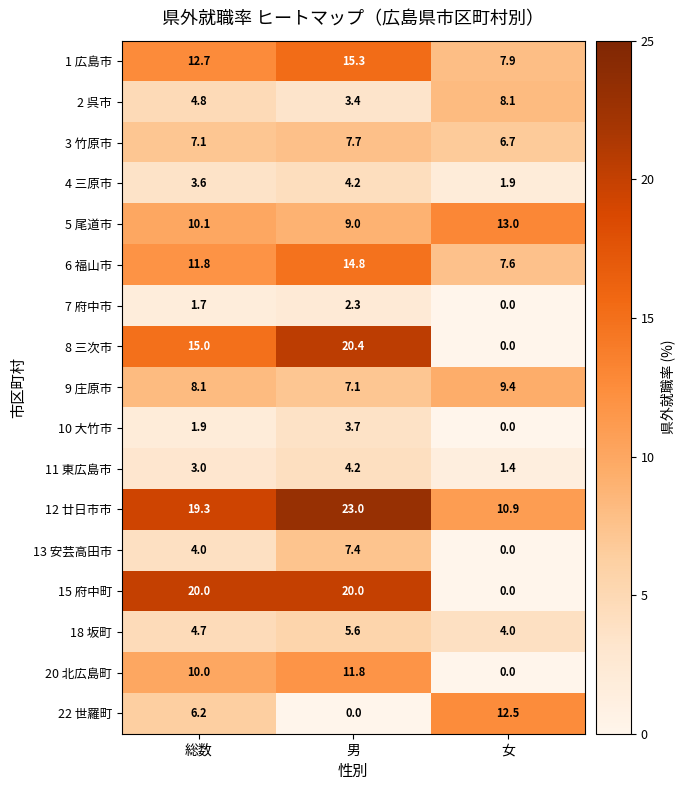

What is the sum of all 6 福山市 values?

34.2